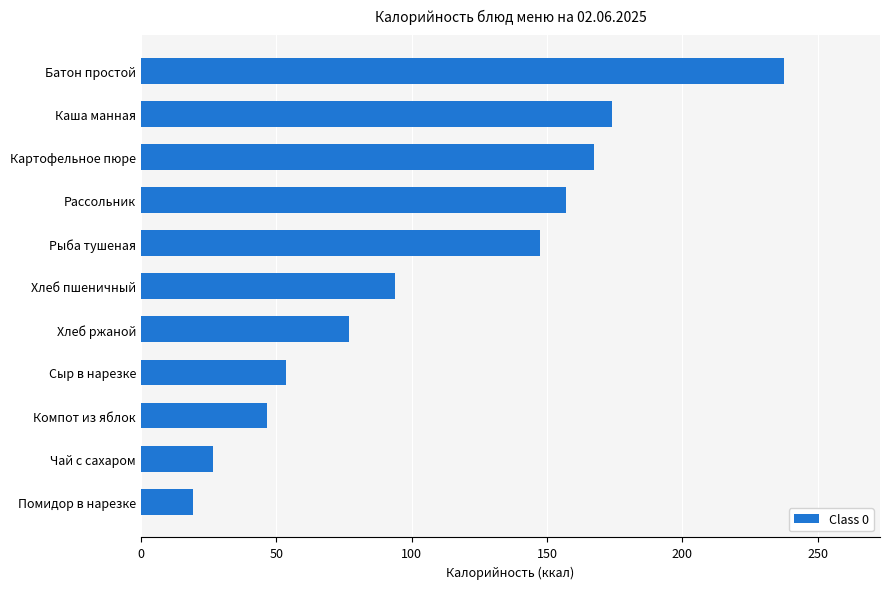

How many data points does each series have?

11